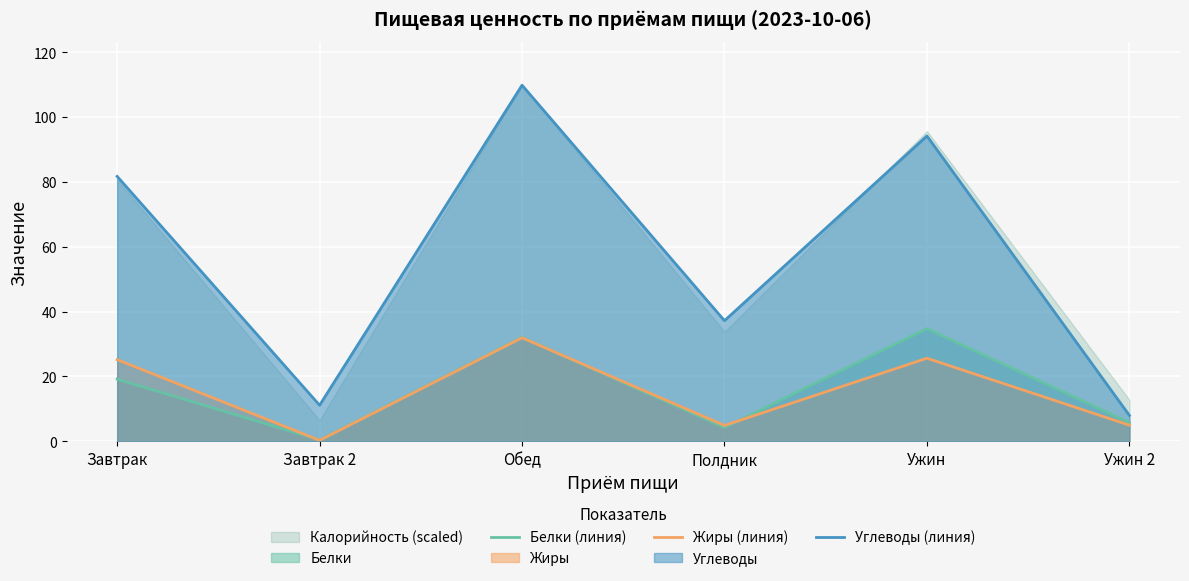

True or false: Белки (линия) and Жиры (линия) cross at least once.

True